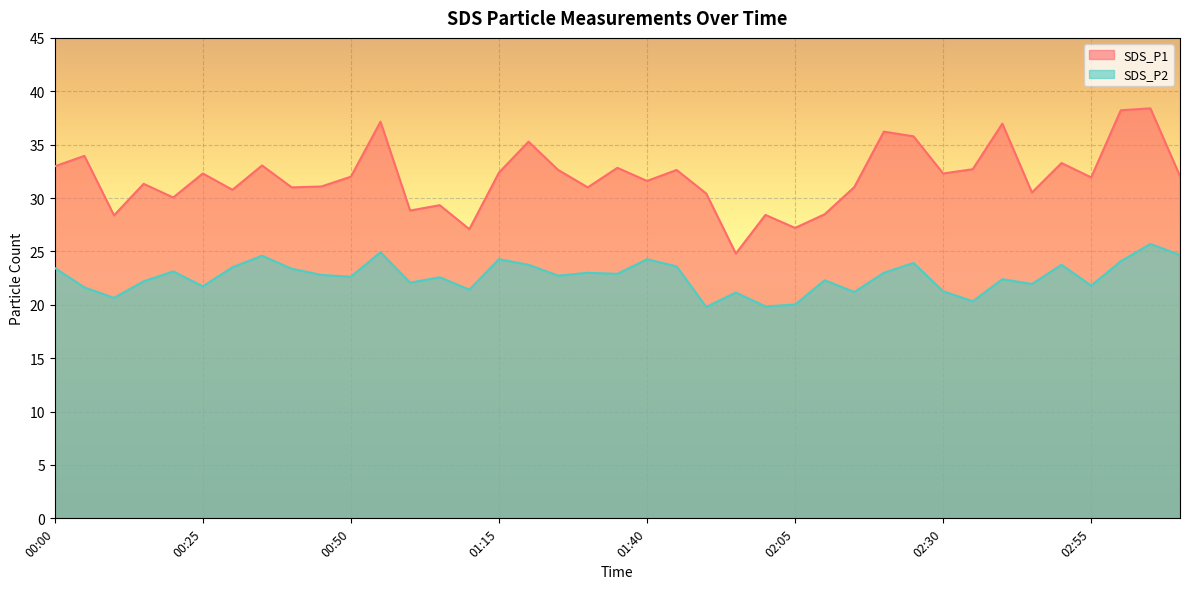

True or false: SDS_P1 has a value of 7.7 at 02:05.

False